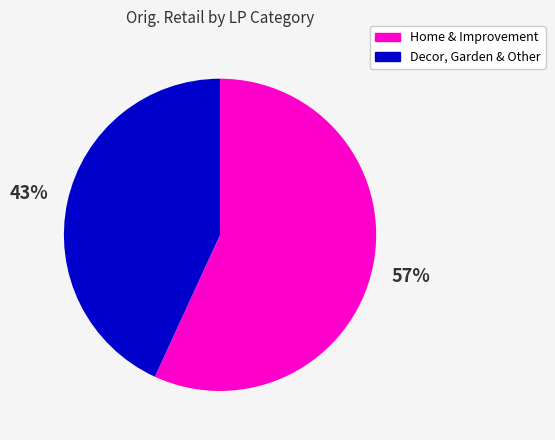

Is there a majority slice in this chart?

Yes